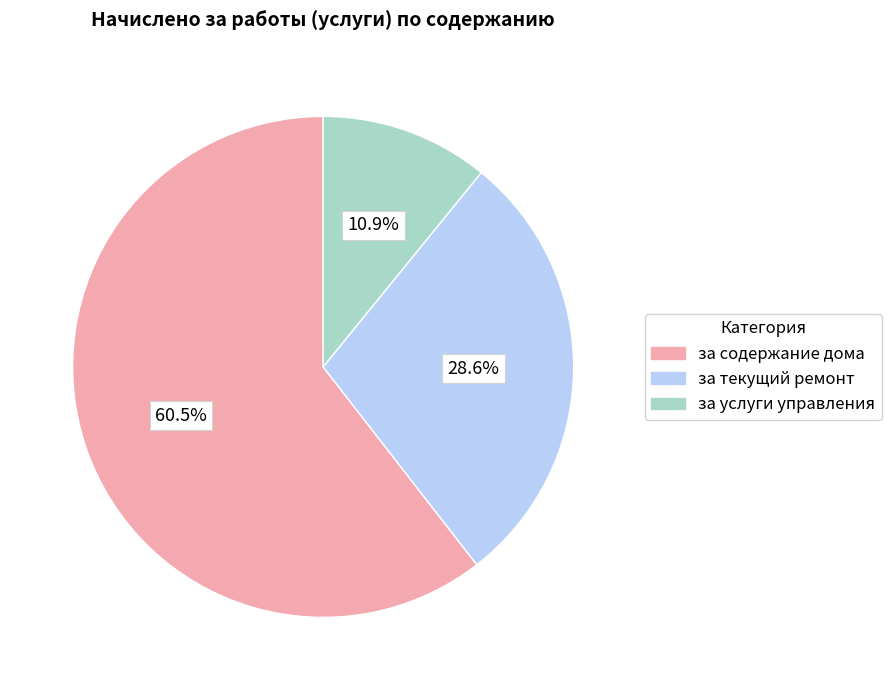

Is it true that за содержание дома is 73% of the pie?

False